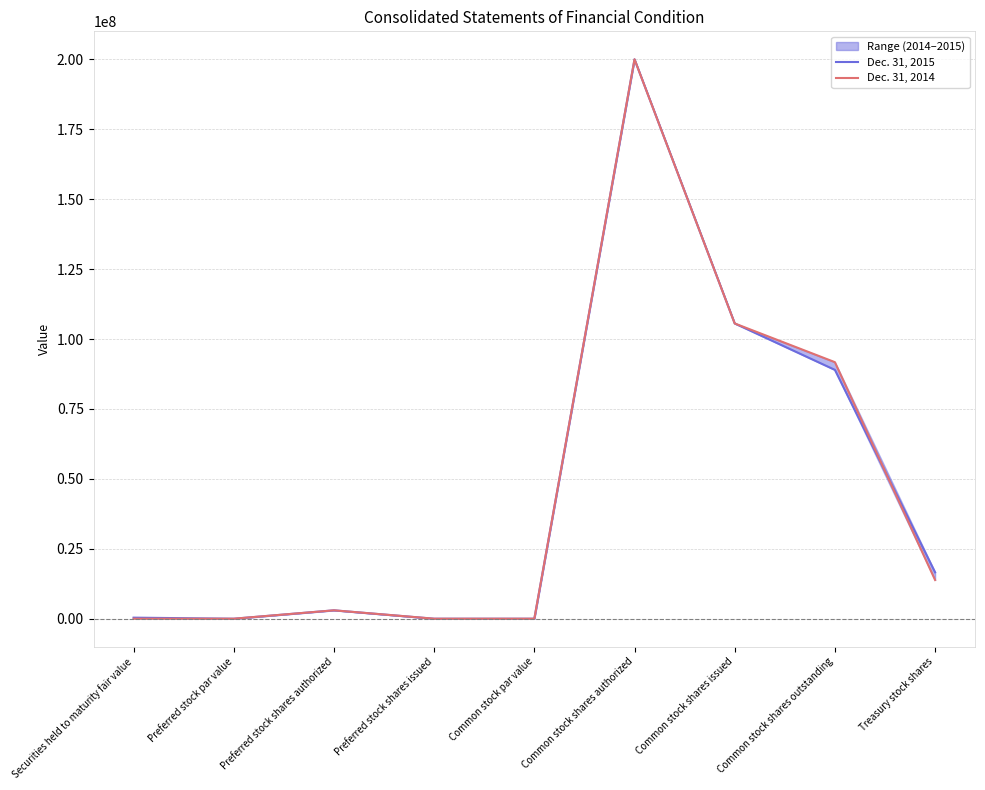

Which series has the widest spread of values?

Dec. 31, 2015